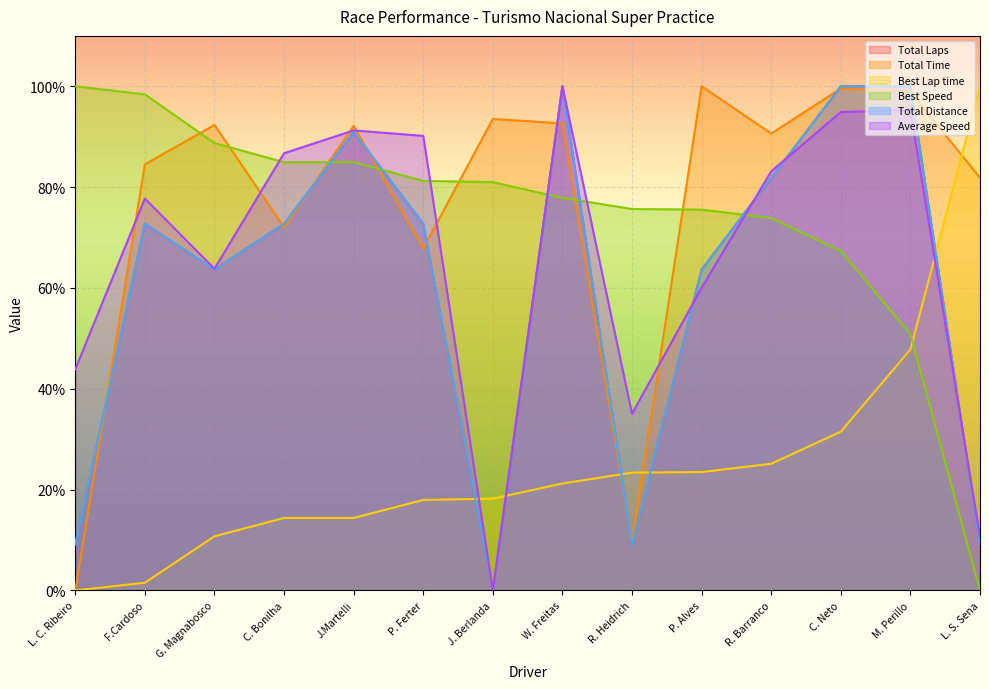

Which category has the lowest value across all series?

J. Berlanda